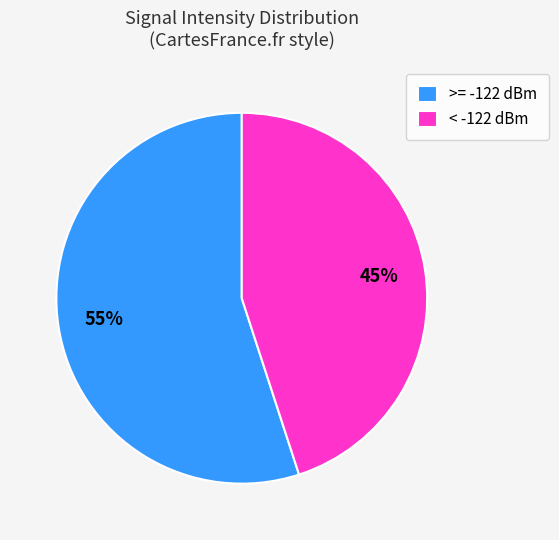

How many slices are in this pie chart?

2